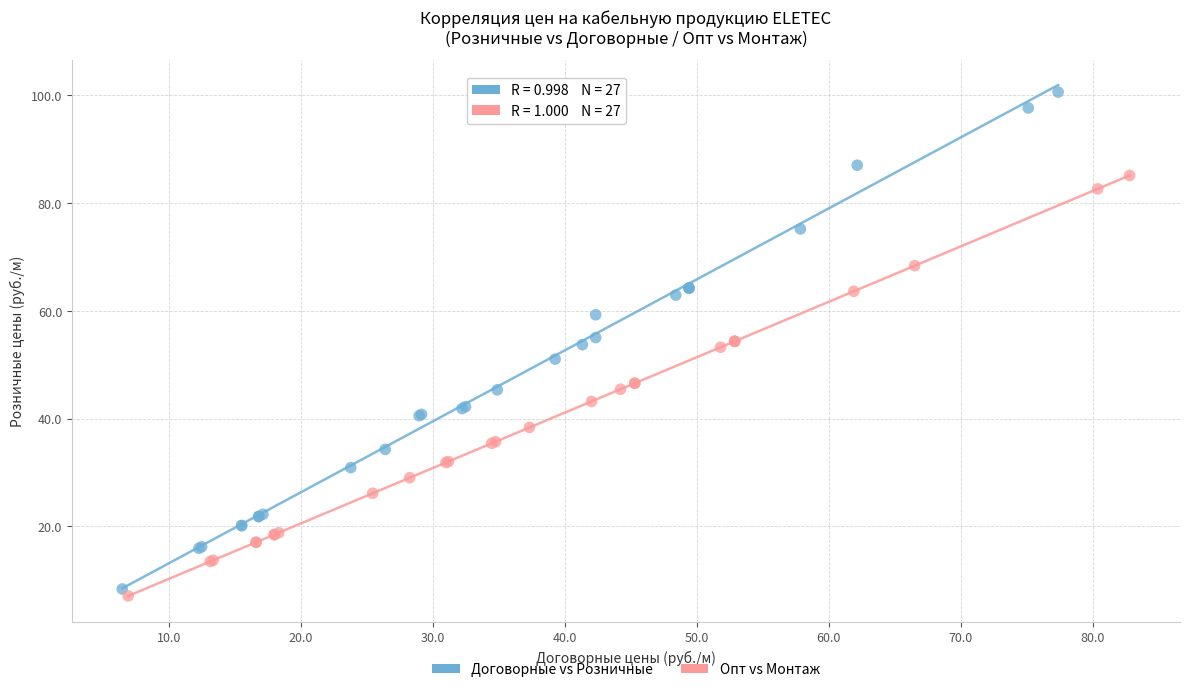

Which series reaches the maximum Y coordinate?

Договорные vs Розничные